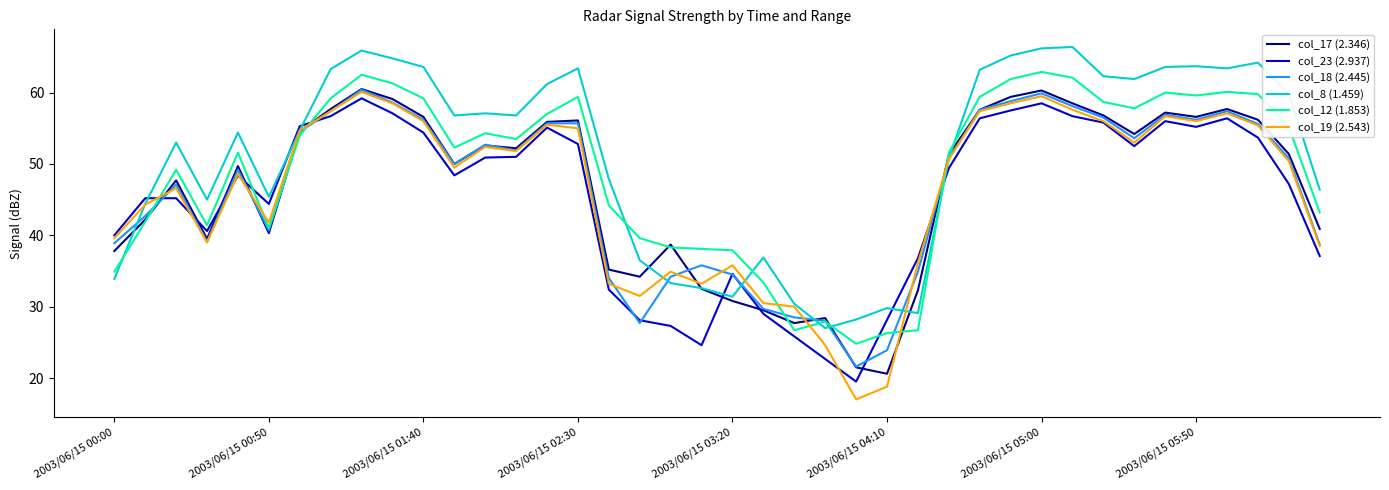

The value of col_17 (2.346) at 2003/06/15 06:30 is 40.9. True or false?

True